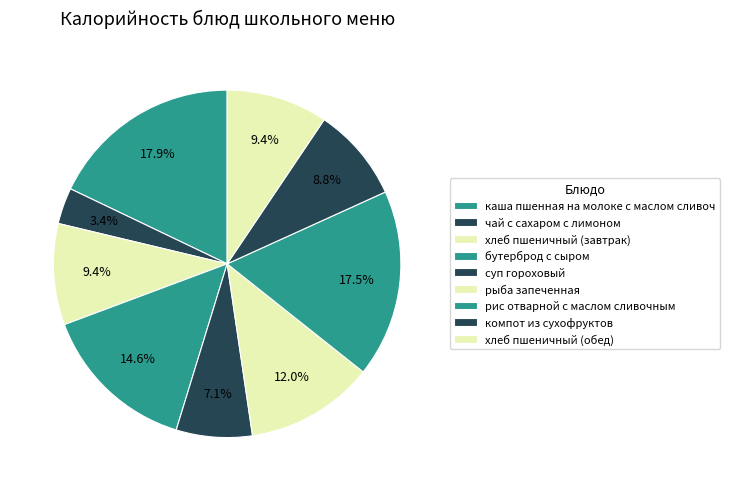

Count the number of slices in the pie.

9